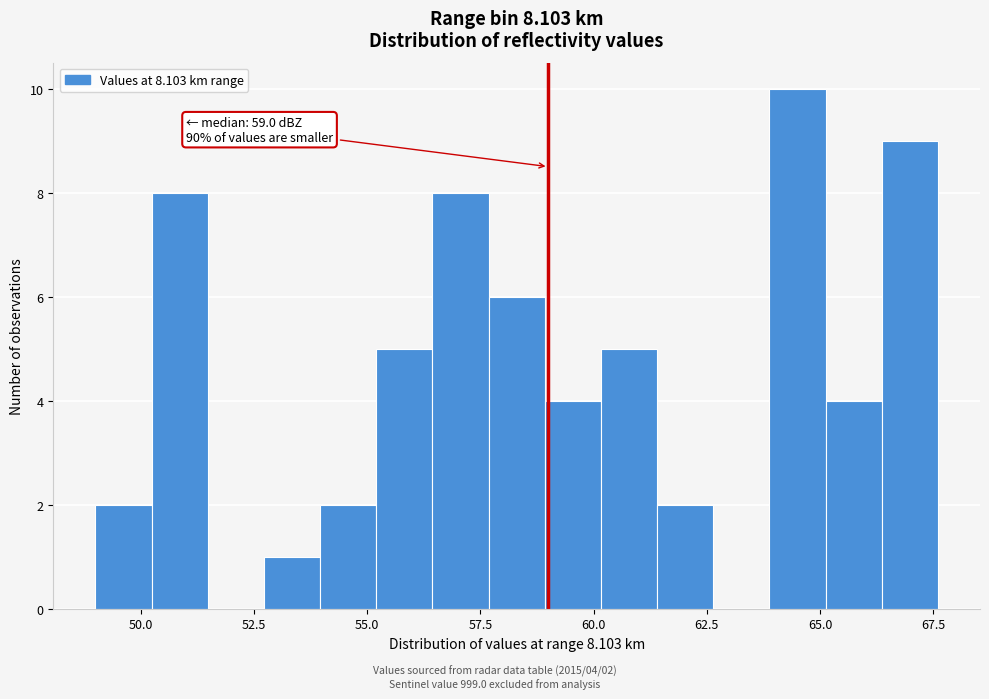

Around what value on the x-axis is the tallest bar? Give the approximate position of its centre, as read against the axis.

64.5